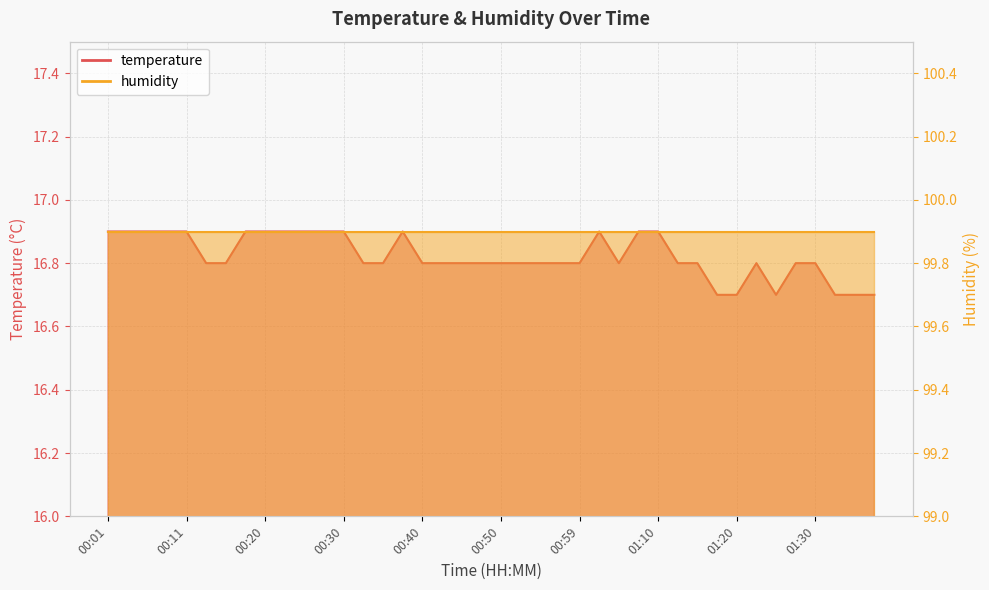

List the labels in order of value, smallest first.

01:18, 01:20, 01:25, 01:35, 01:38, 01:40, 00:13, 00:15, 00:33, 00:35, 00:40, 00:42, 00:45, 00:47, 00:50, 00:52, 00:54, 00:57, 00:59, 01:04, 01:12, 01:15, 01:23, 01:27, 01:30, 00:01, 00:03, 00:06, 00:08, 00:11, 00:18, 00:20, 00:23, 00:25, 00:28, 00:30, 00:37, 01:02, 01:08, 01:10